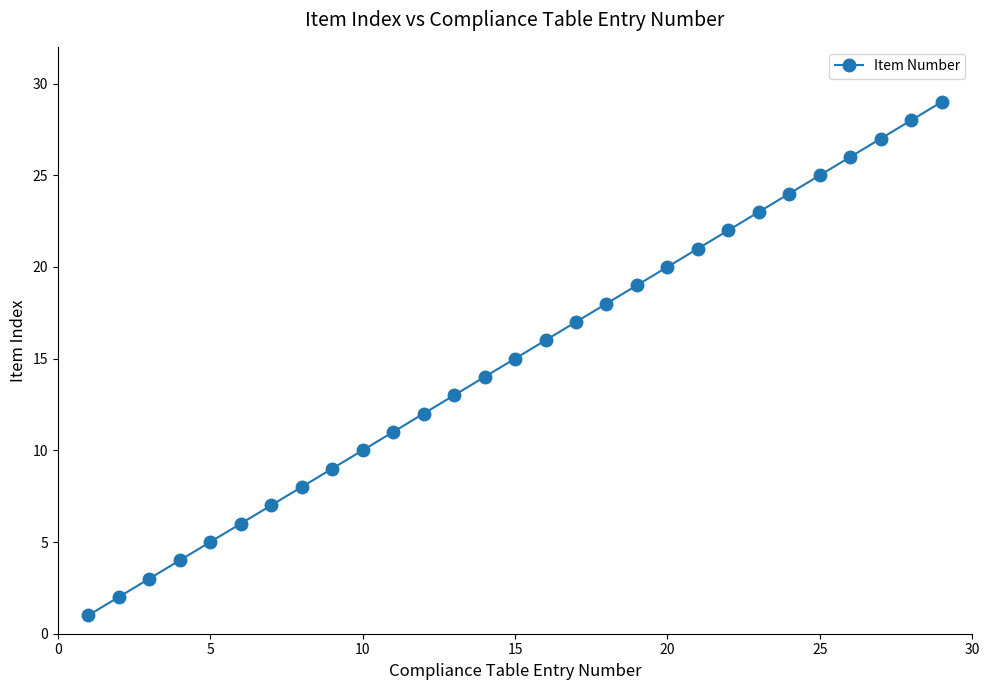

How many lines are shown in the chart?

1